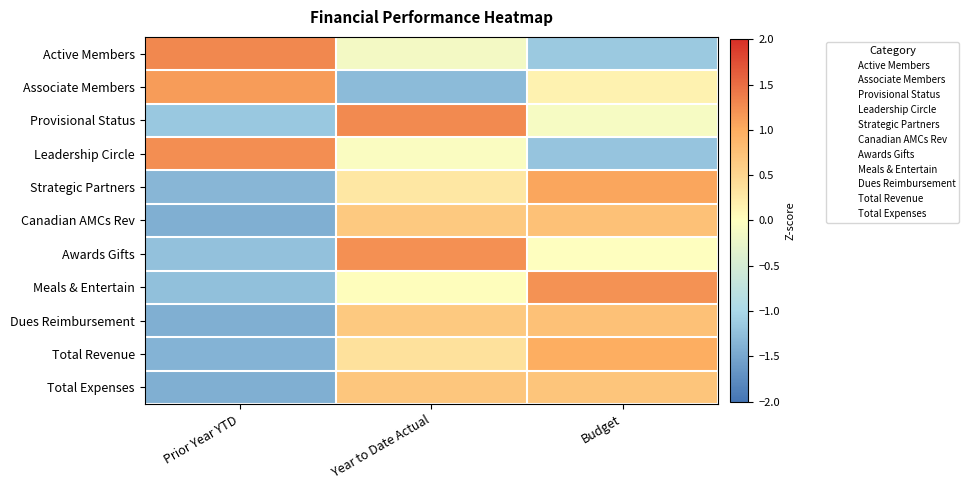

At which category is the sum across all series the highest?

Year to Date Actual